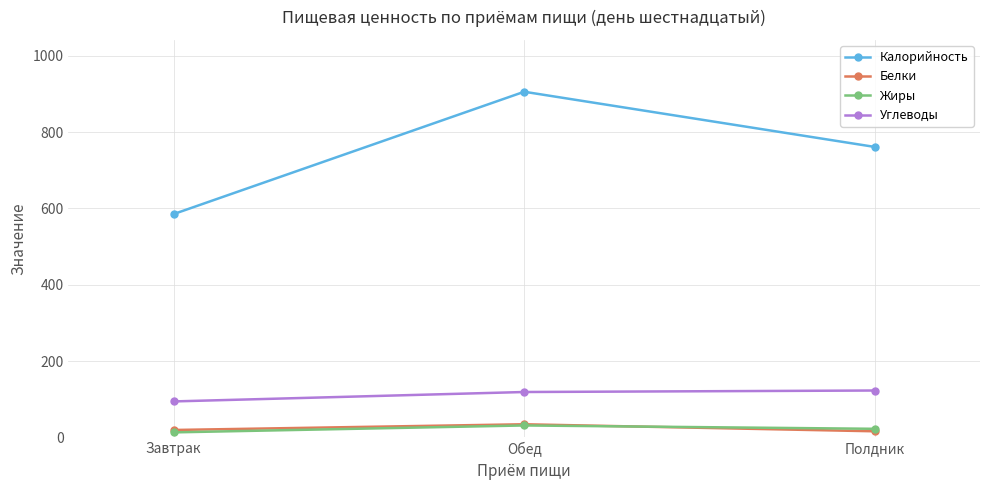

Which series has the largest total across all categories?

Калорийность